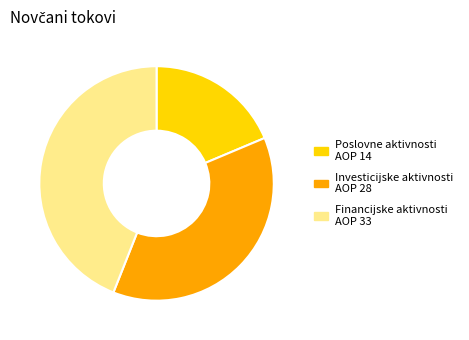

Is there a majority slice in this chart?

No